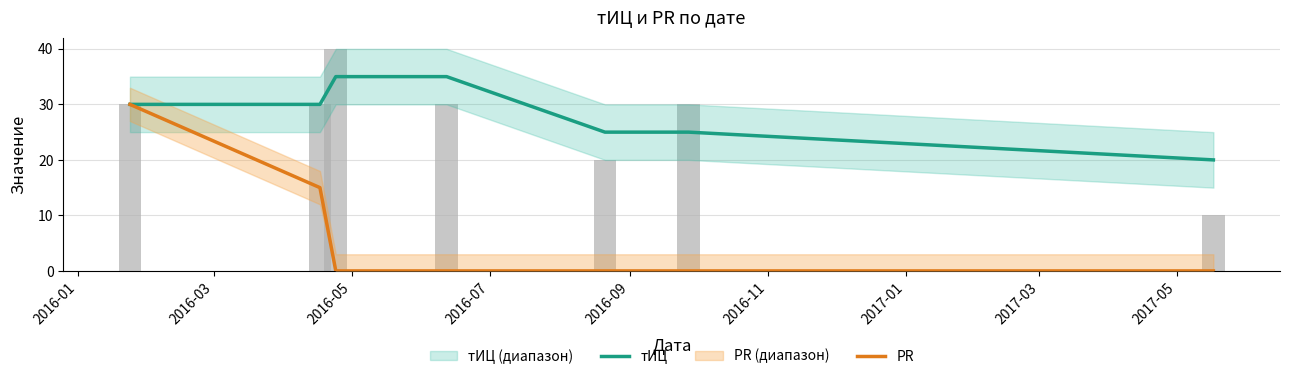

The value of тИЦ at 2016-11 is 25. True or false?

True